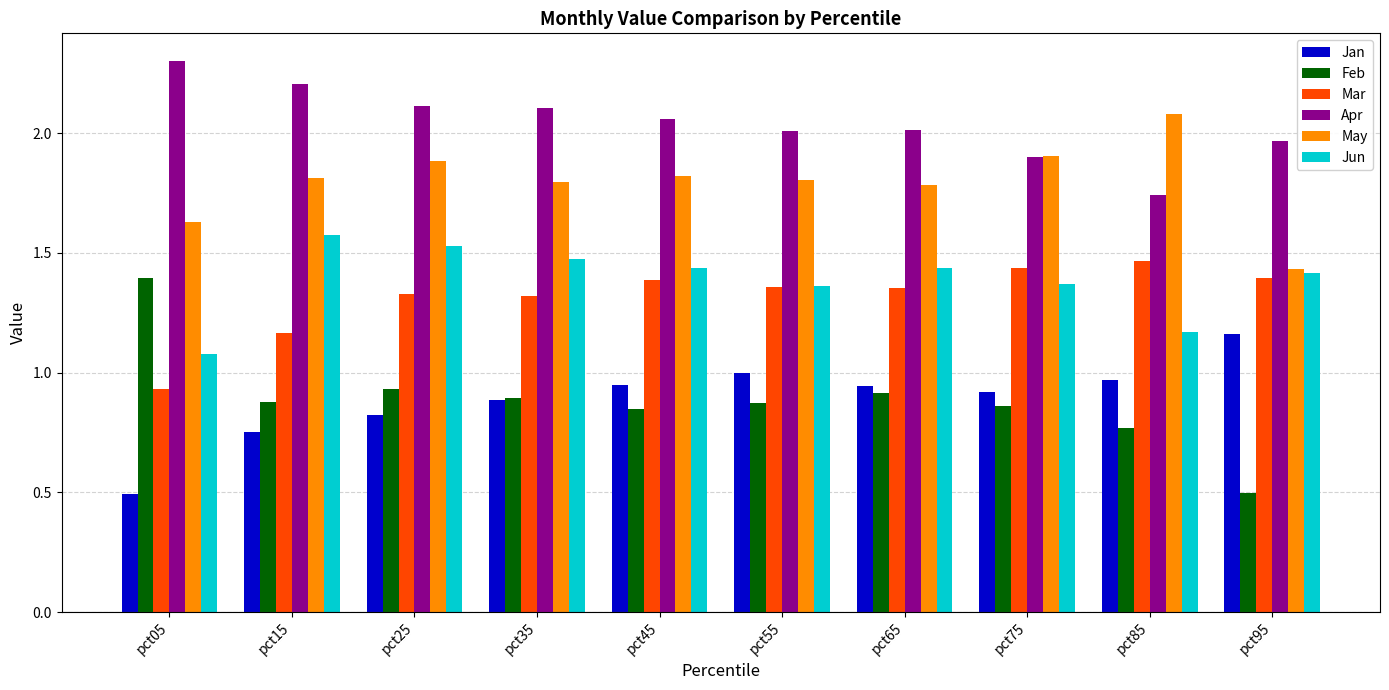

The Mar series shows 0.4 at pct35. True or false?

False